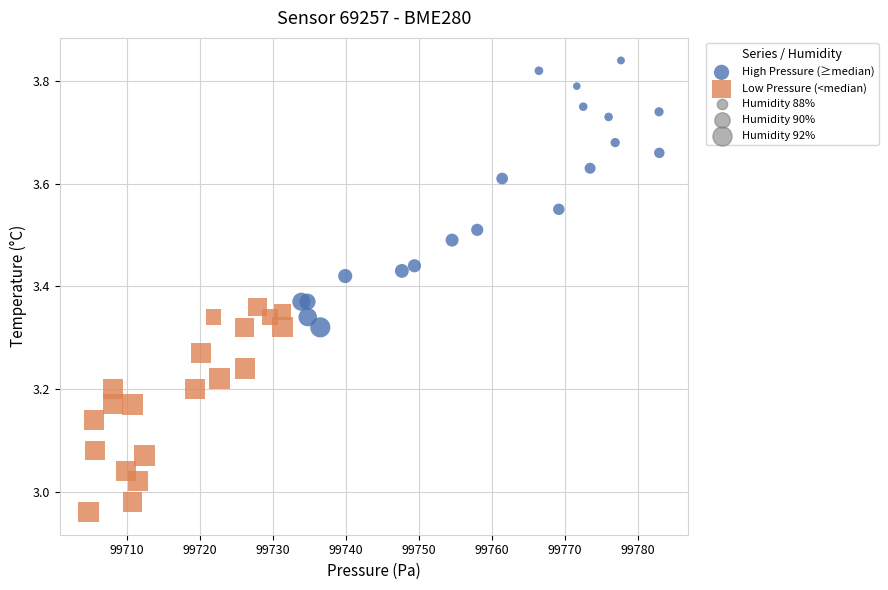

Which series has the largest Y range (max minus min)?

High Pressure (≥median)